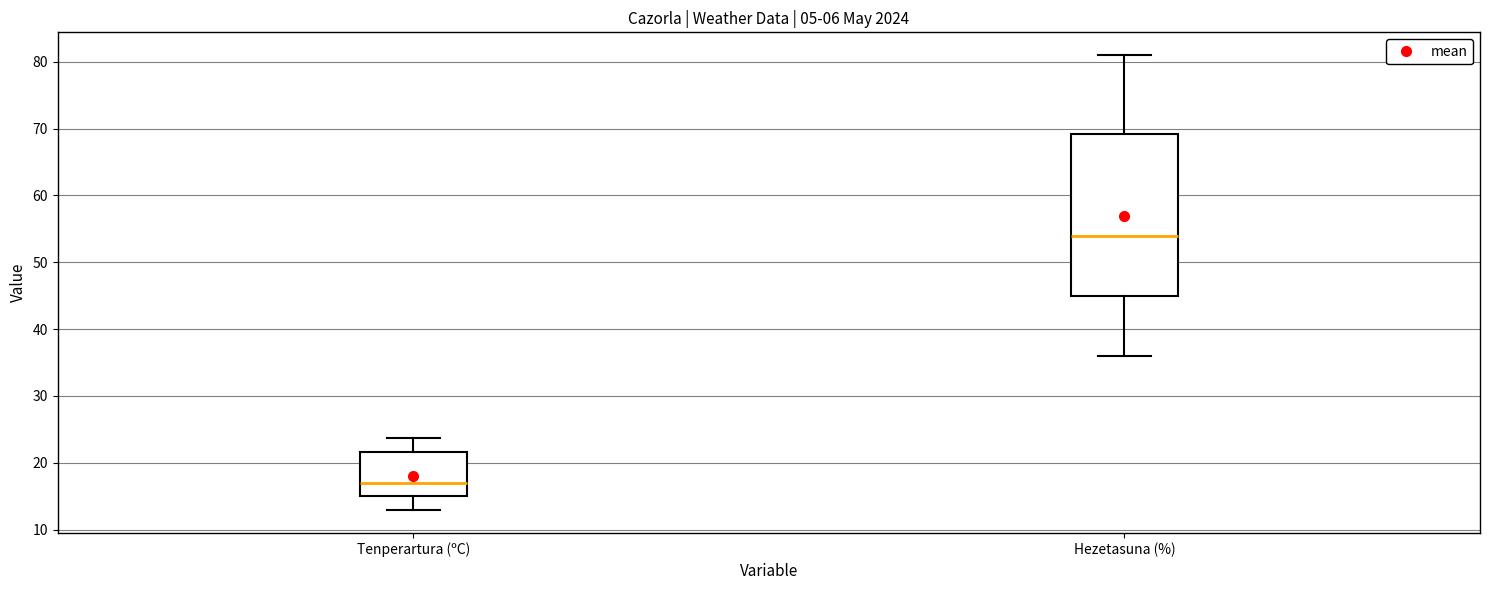

Which box's median line is the lowest?

Tenperartura (ºC)